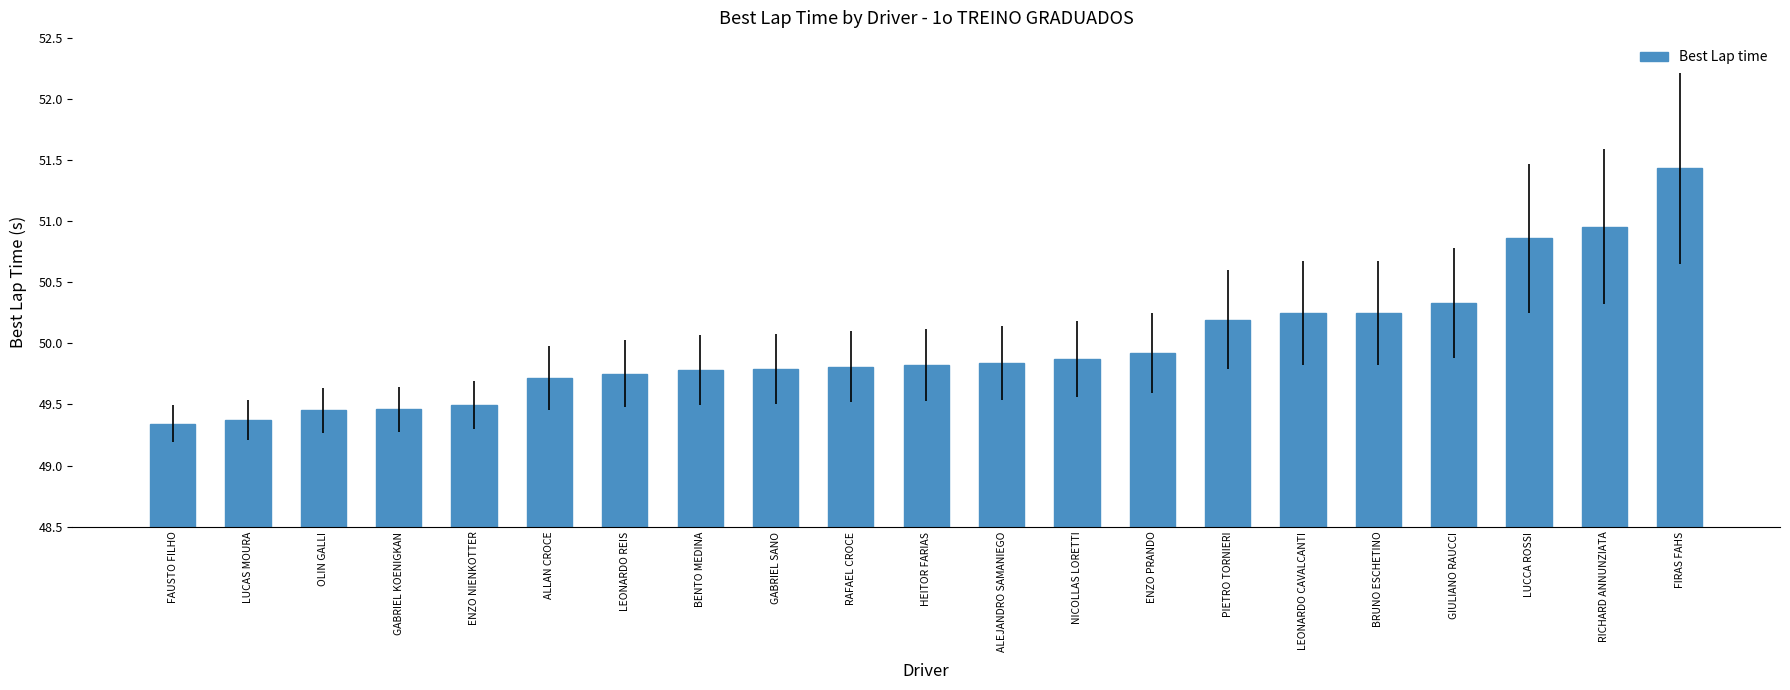

The value at LUCAS MOURA is 34.1. True or false?

False